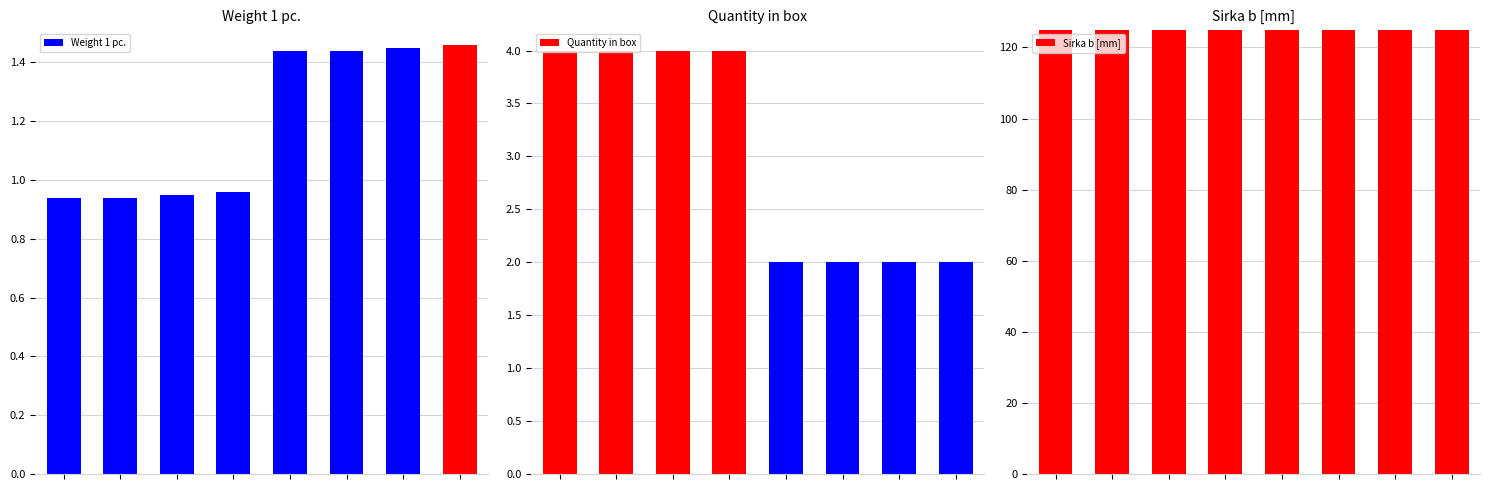

Is the value of Quantity in box at 4 greater than the value of Weight 1 pc. at 4?

Yes